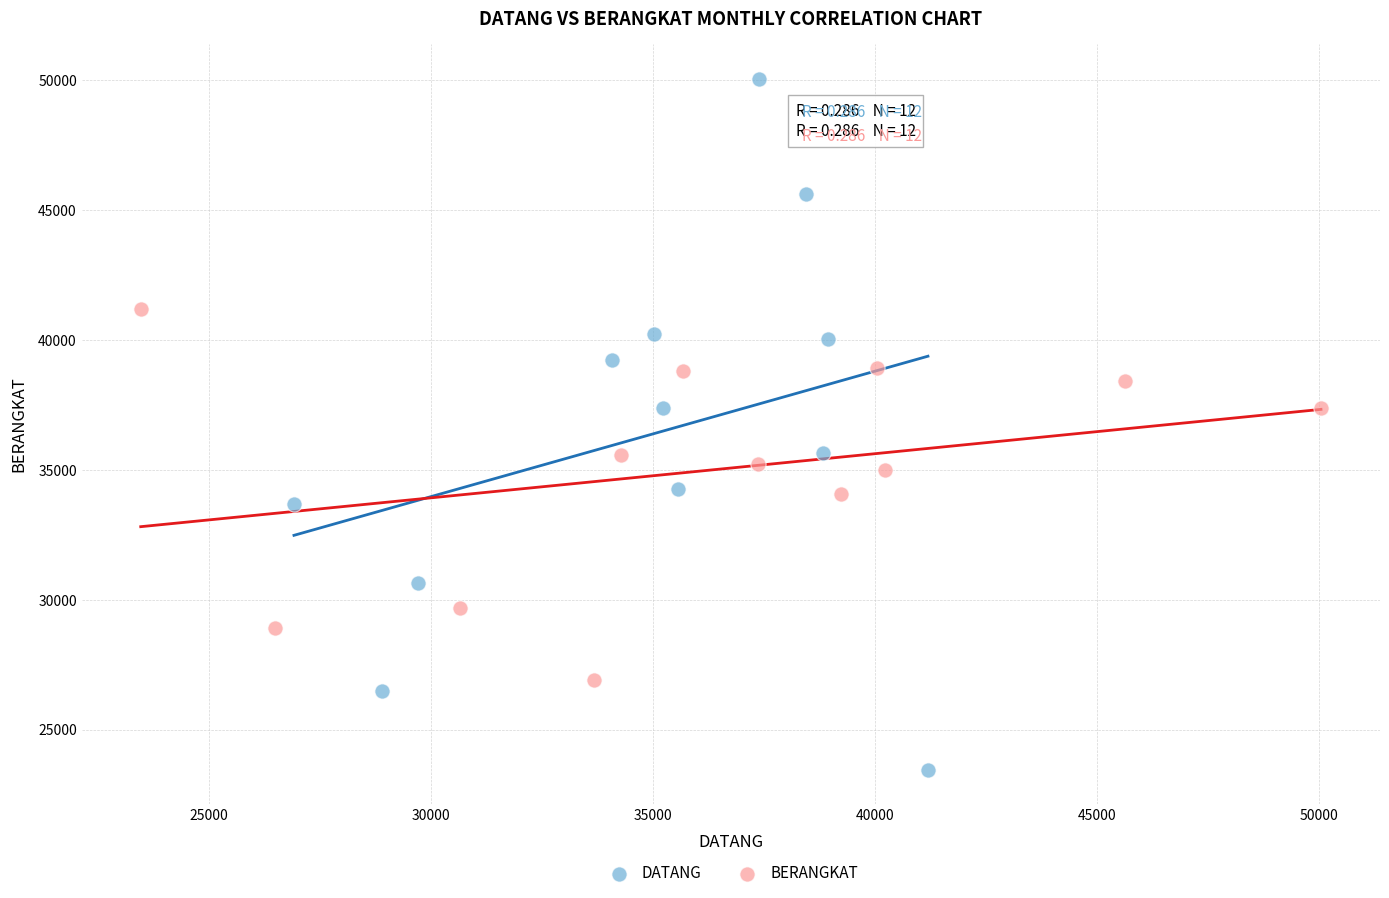

Which series has the largest Y range (max minus min)?

DATANG